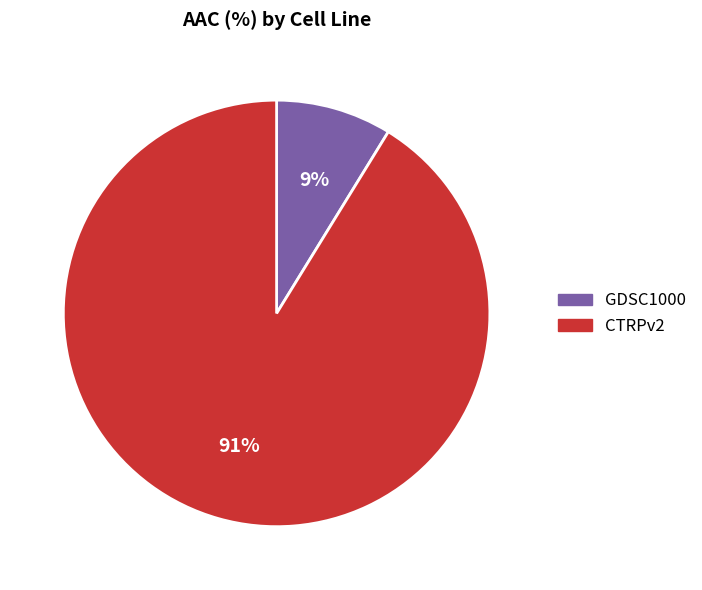

To the nearest percent, what portion does CTRPv2 represent?

91%